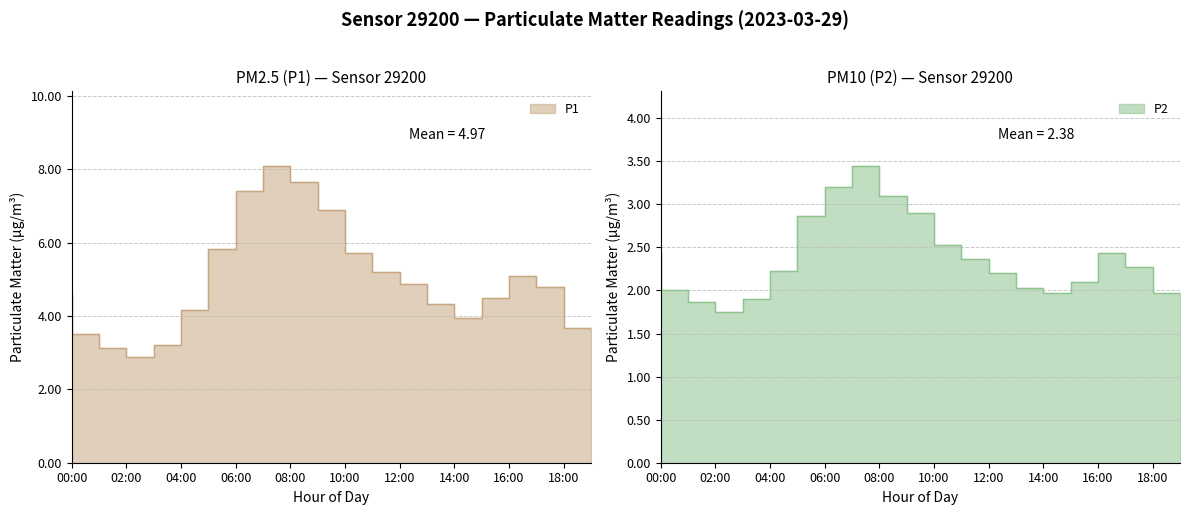

How many lines are shown in the chart?

2